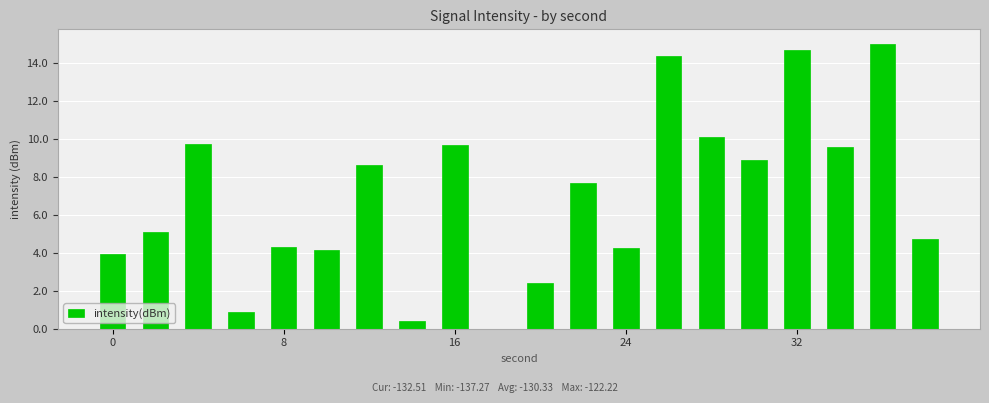

What is the sum of all values?

138.8